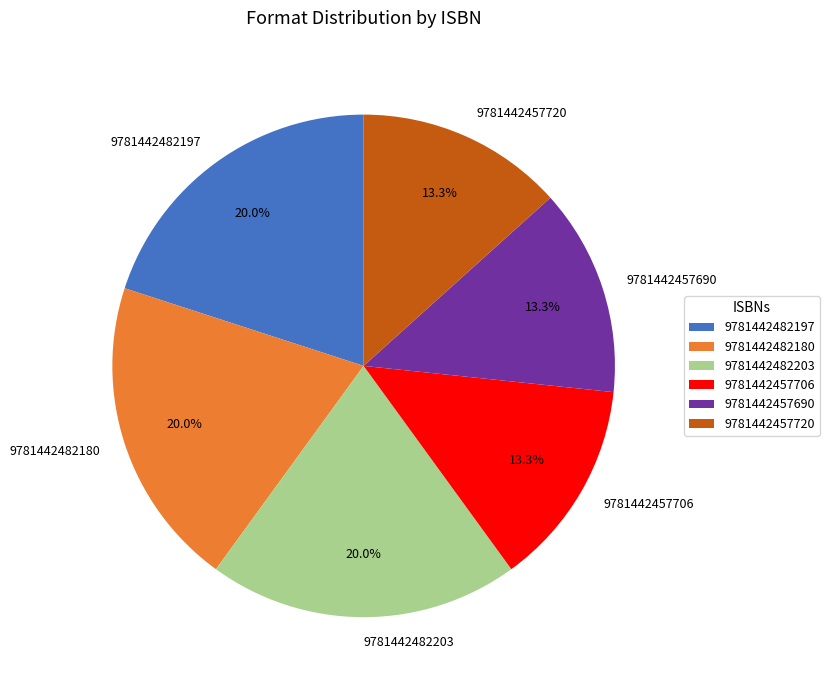

What percentage do 9781442482203 and 9781442457706 together represent?

33.3%